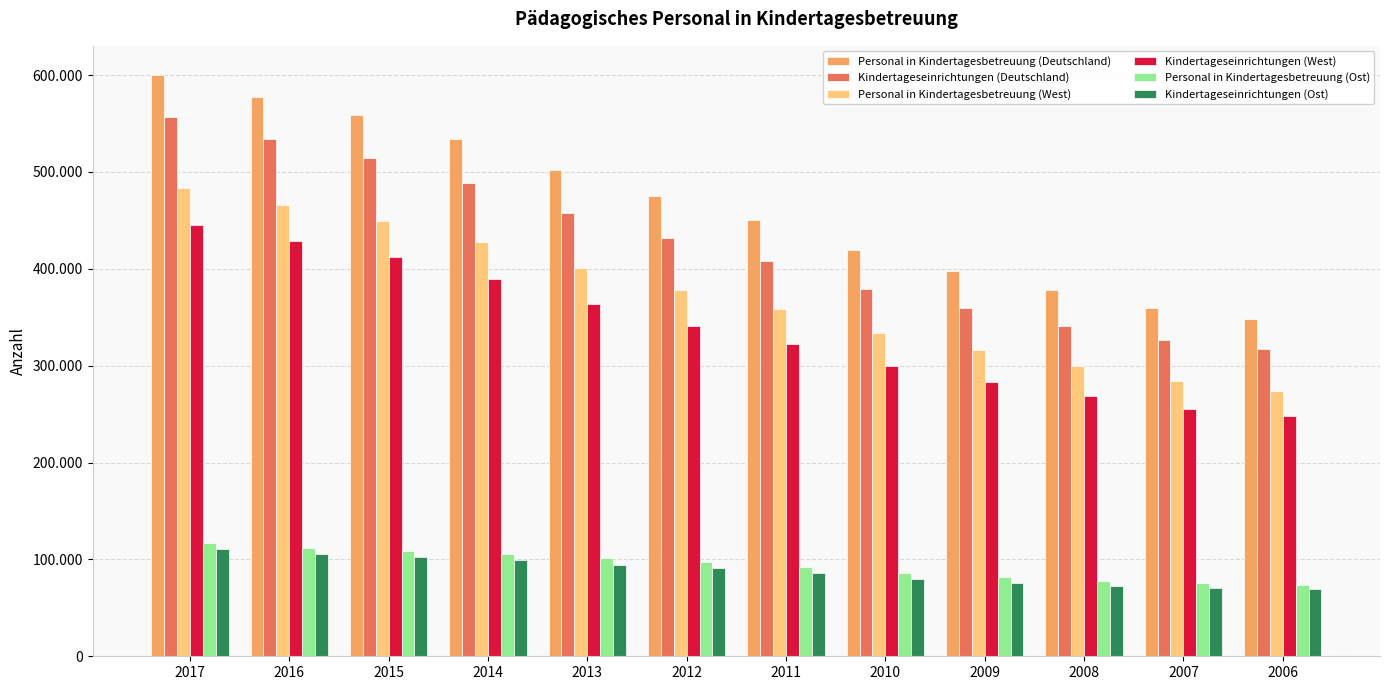

What is the difference between the highest and lowest values at 2014?

434372